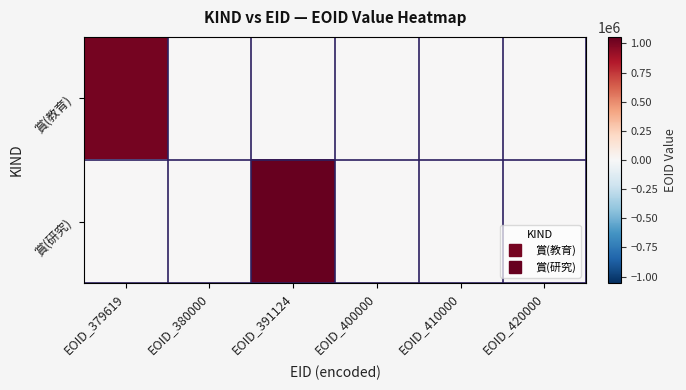

Which series has the widest spread of values?

賞(研究)